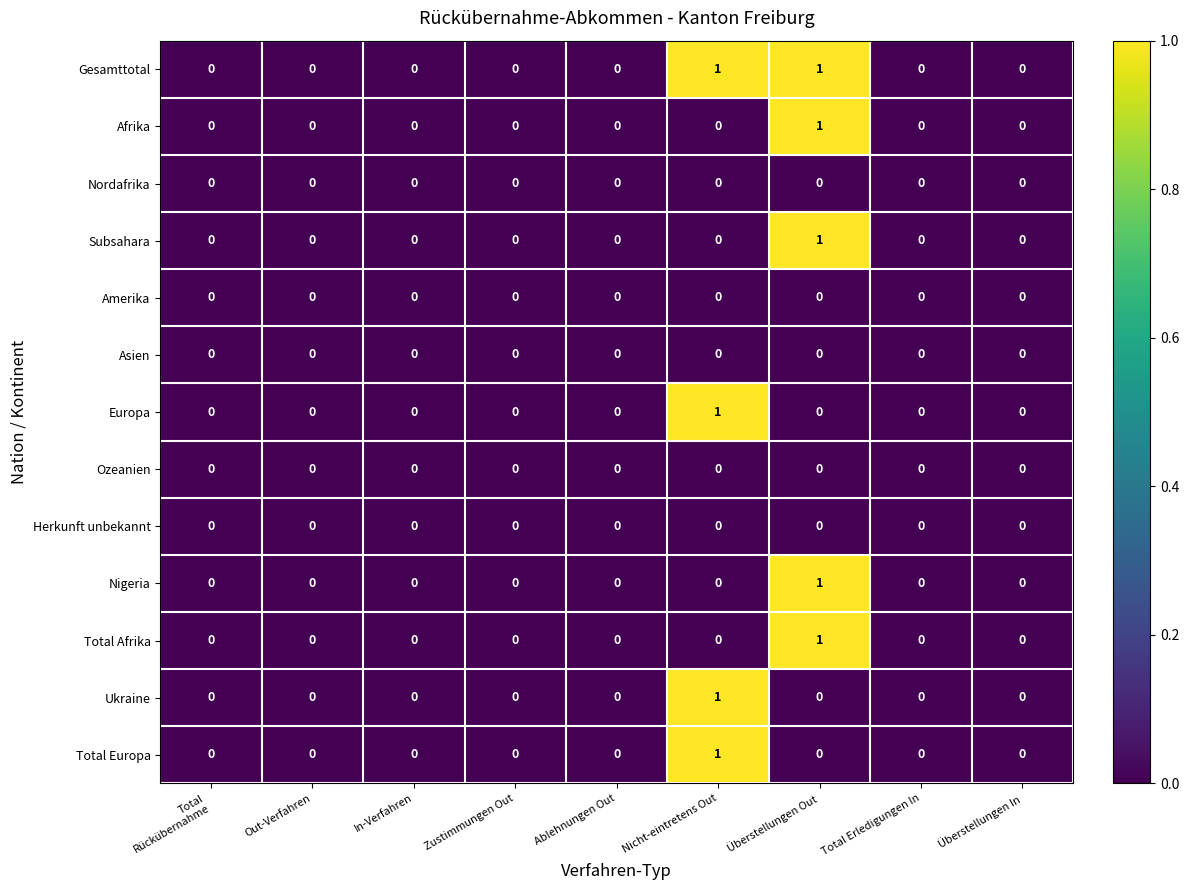

Is it true that Europa equals -1 at Überstellungen In?

False